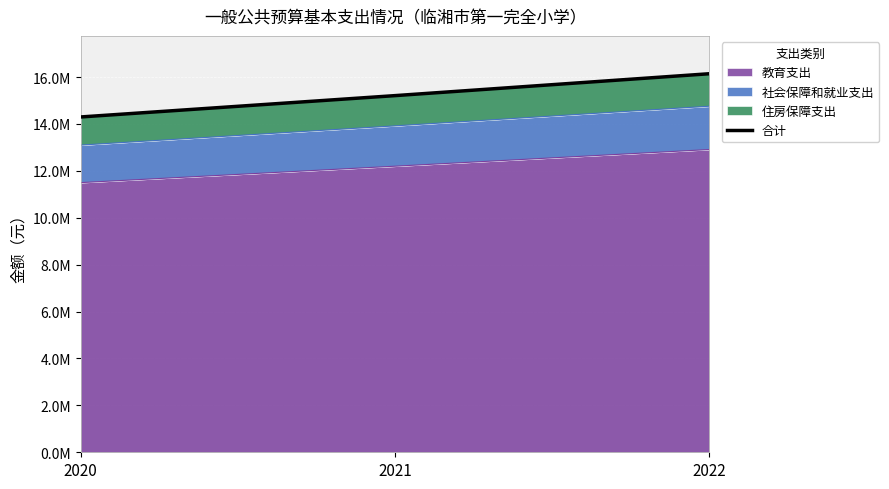

Count the number of values greater than 15210000.

1